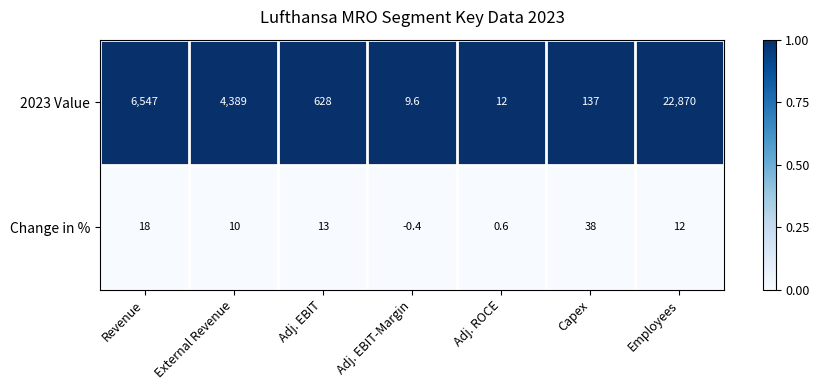

What is the average value of the 2023 Value series?

4941.8